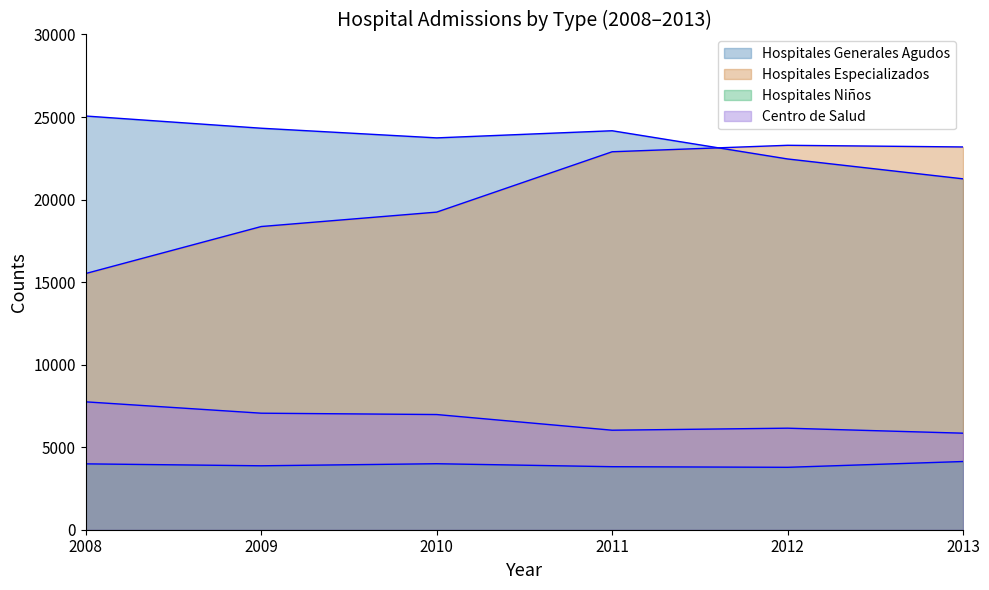

Does the chart display data point markers on the line(s)?

No